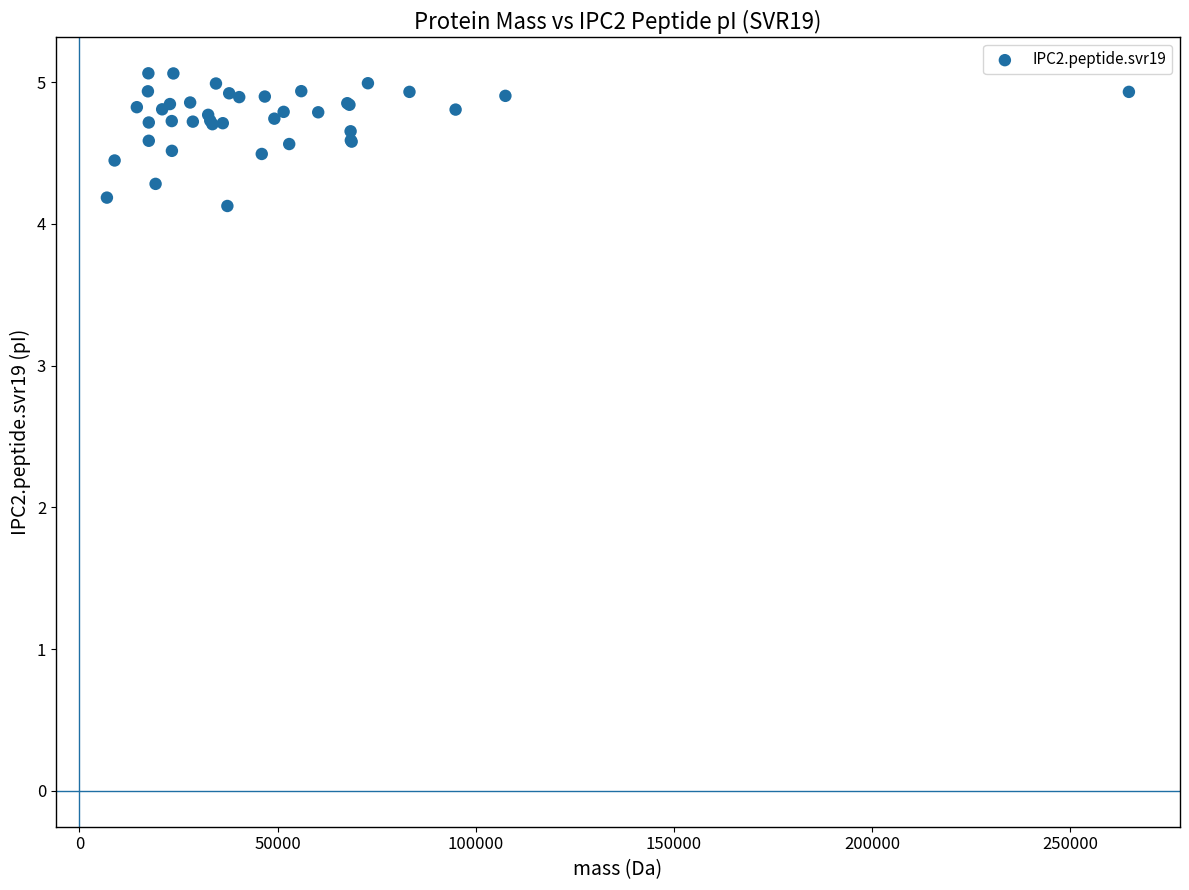

What Y value in the scatter plot is closest to 4?

4.1